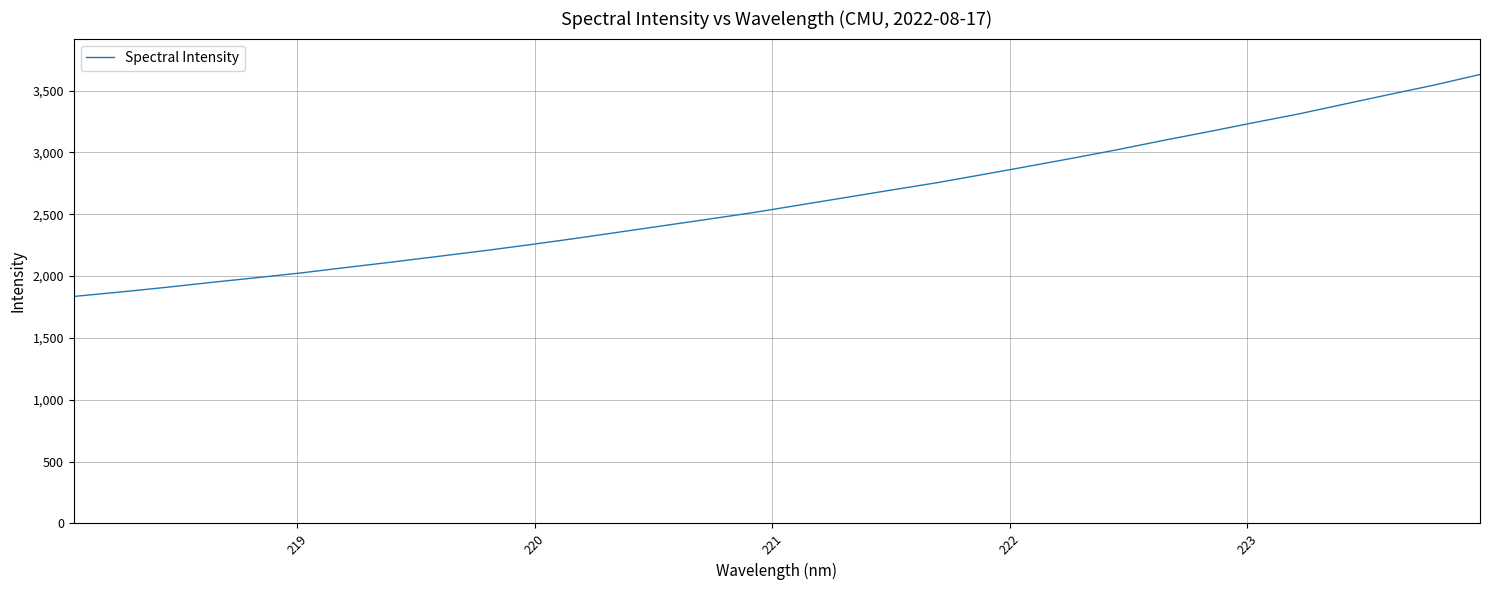

What is the difference between the maximum and minimum values?

1794.9